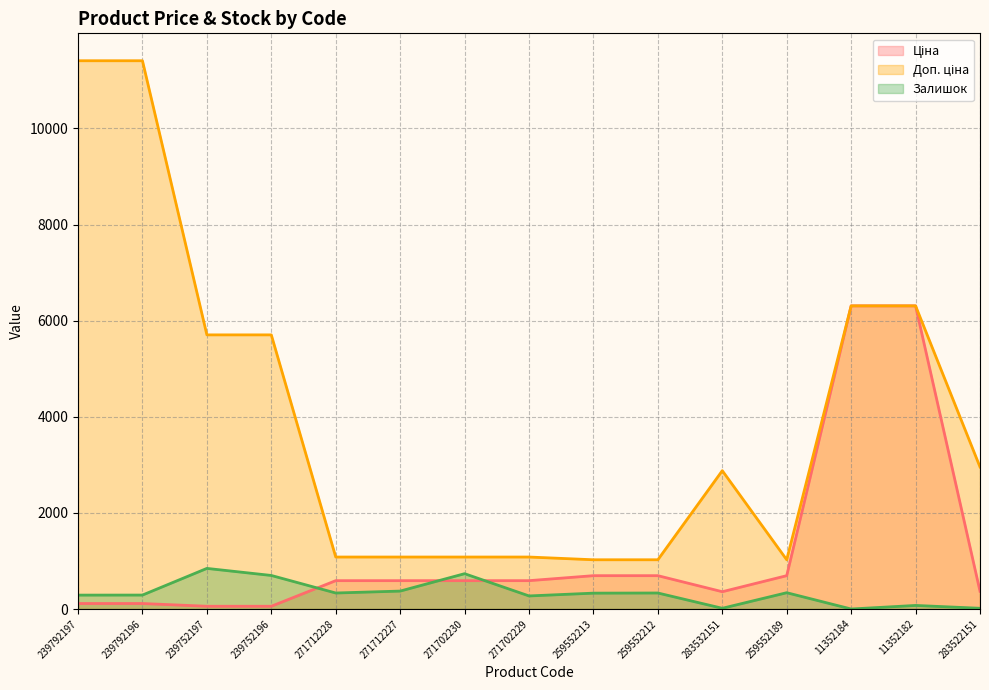

Which series has the largest total across all categories?

Доп. ціна